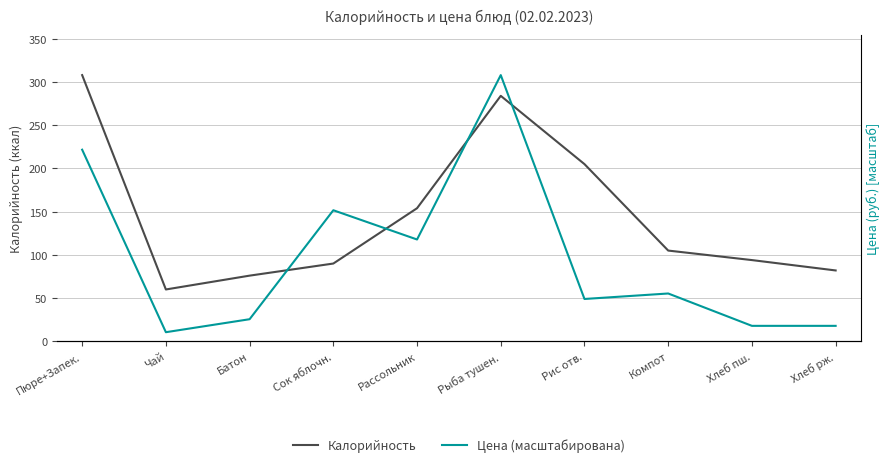

Is it true that Калорийность equals 60.0 at Чай?

True